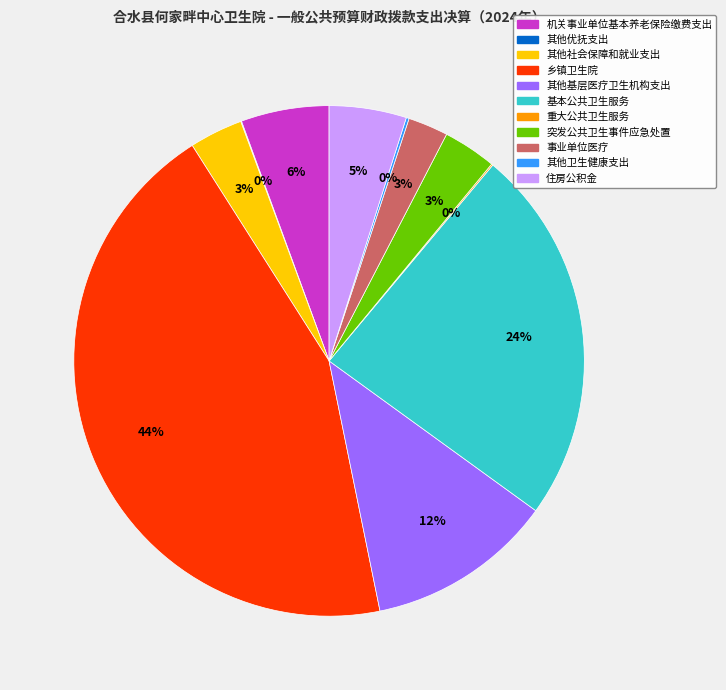

To the nearest percent, what is the average slice percentage?

9%